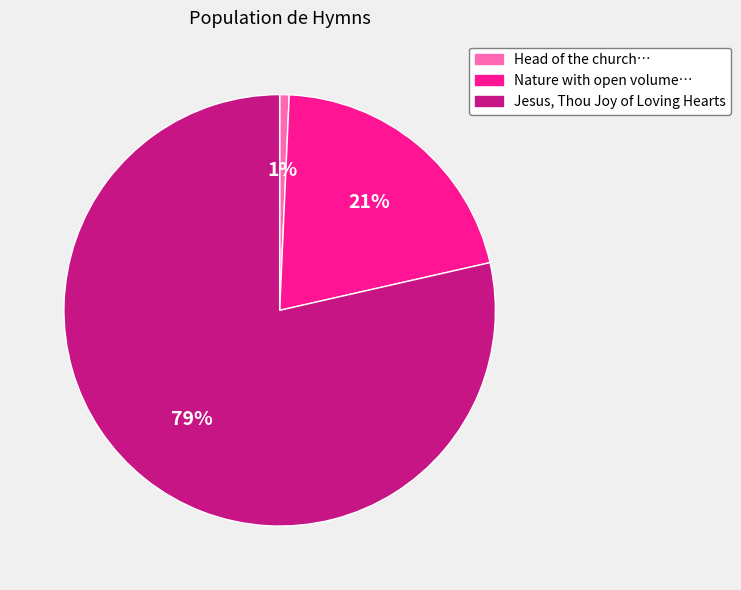

Is there any slice that represents more than half of the pie?

Yes